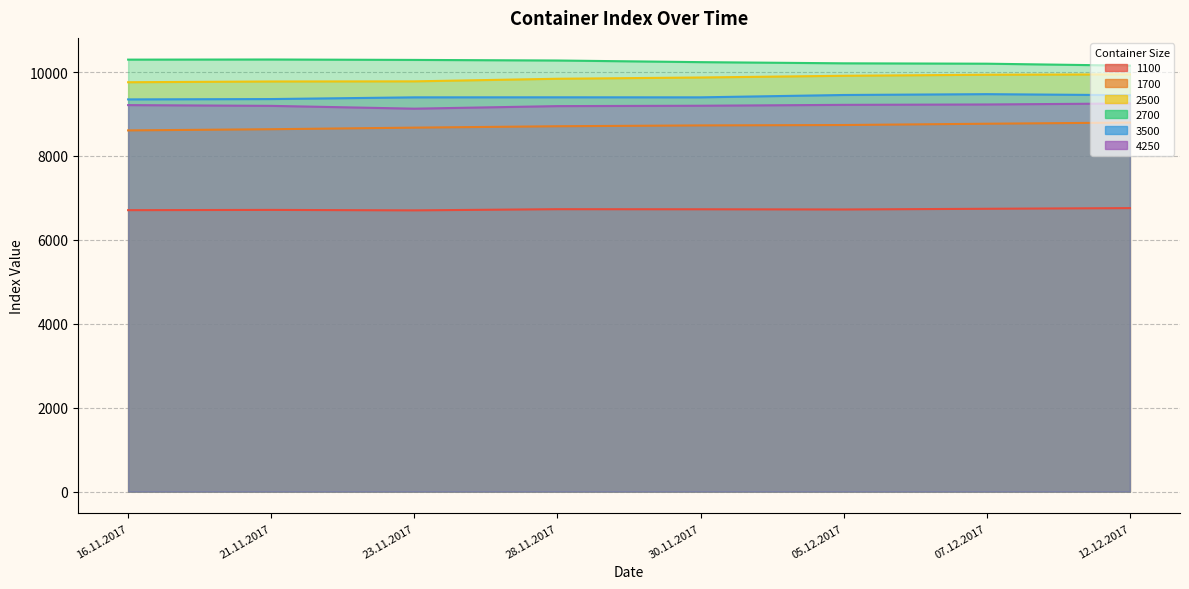

How many lines are shown in the chart?

6